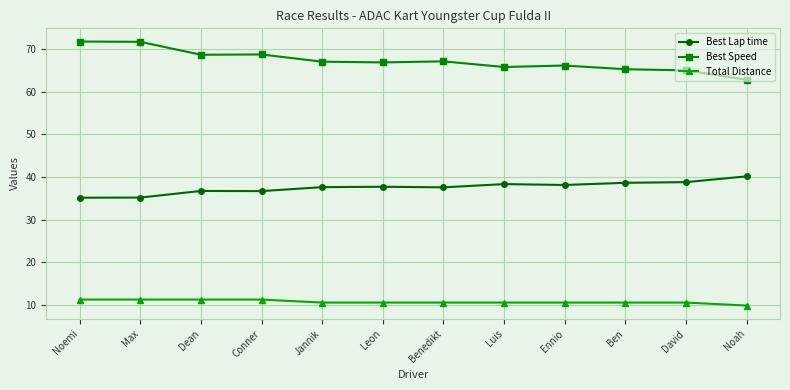

What is the highest value of the Best Lap time series?

40.2